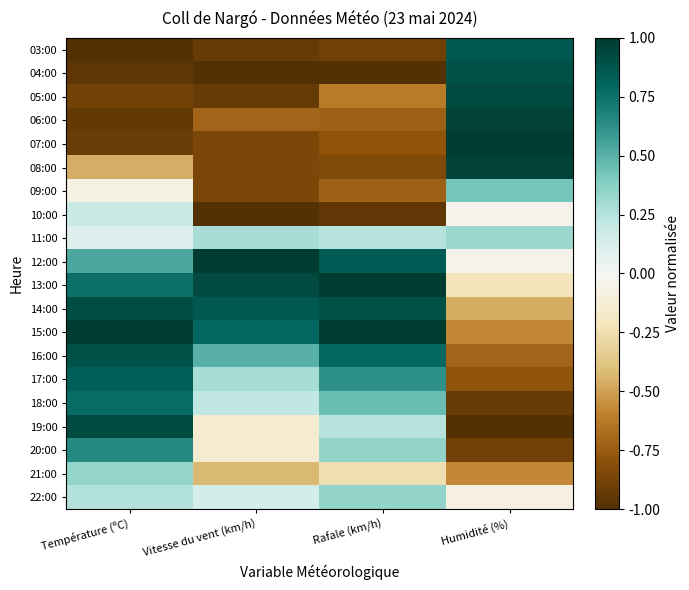

At which category is the sum across all series the highest?

Température (ºC)